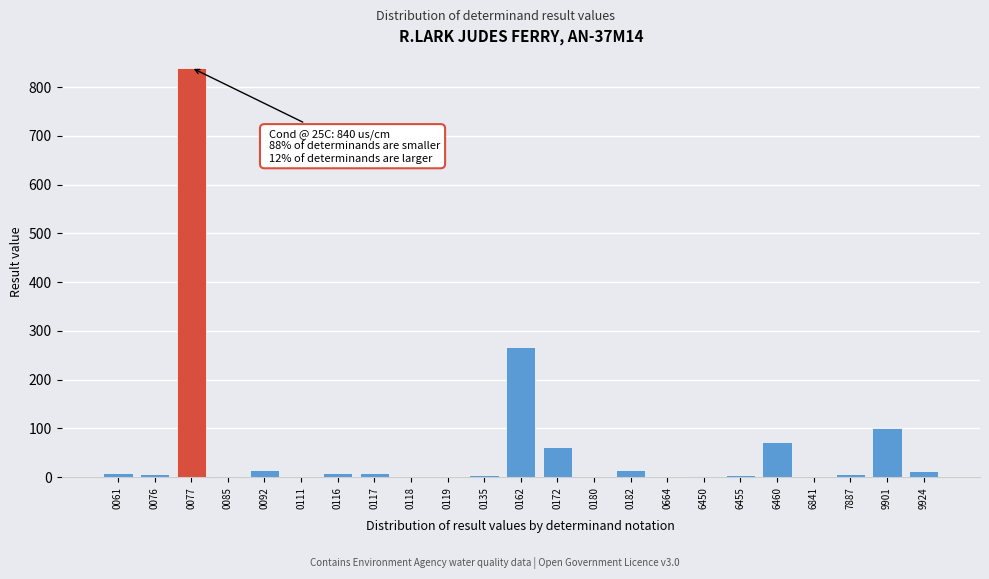

Where is the data nearest to the value 420?

0162